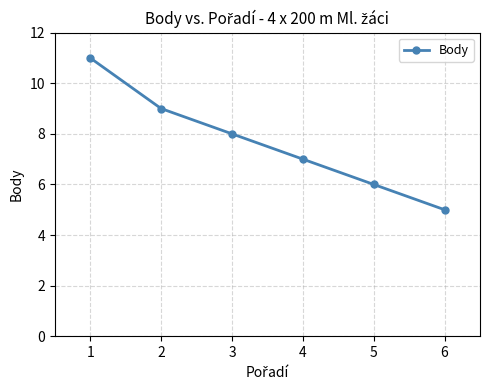

True or false: the data shows 16 at 2.

False